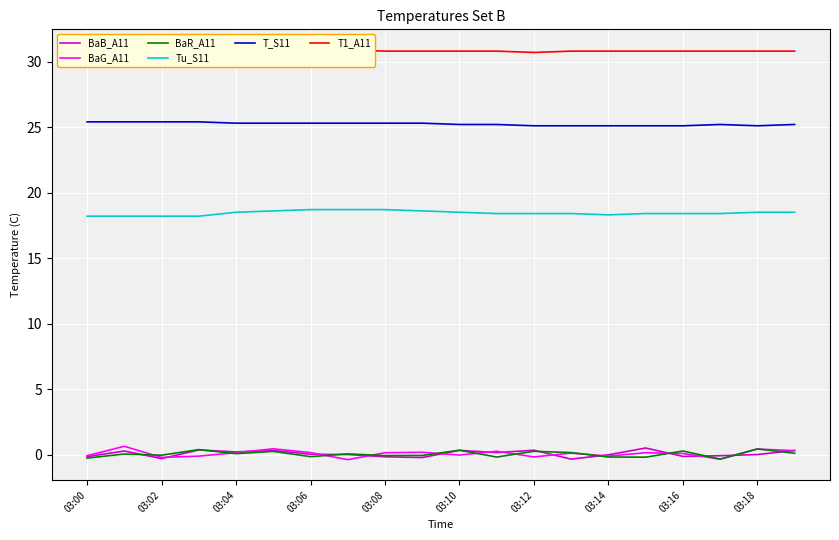

Is the value of Tu_S11 at 03:04 greater than the value of BaB_A11 at 03:12?

Yes